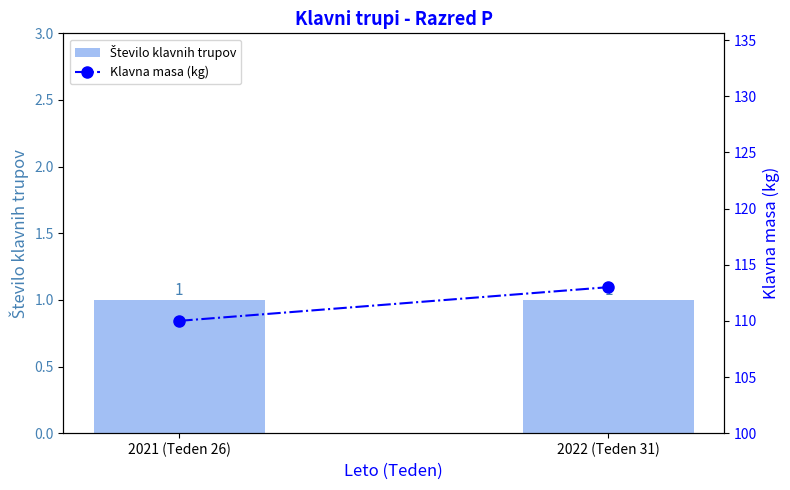

How many distinct data groups are displayed?

2